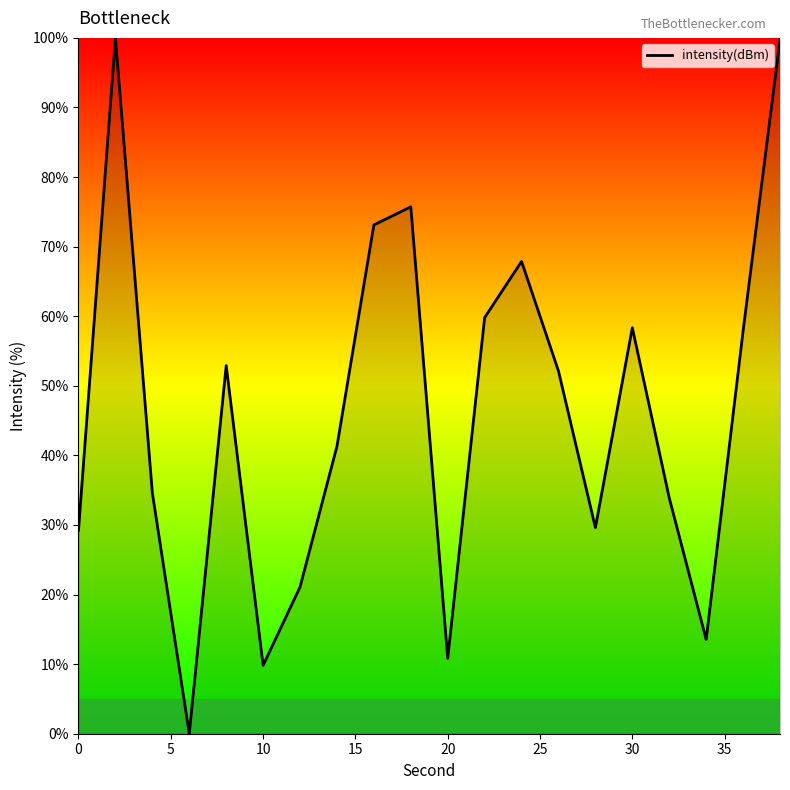

What is the difference between the maximum and minimum values?

100.0